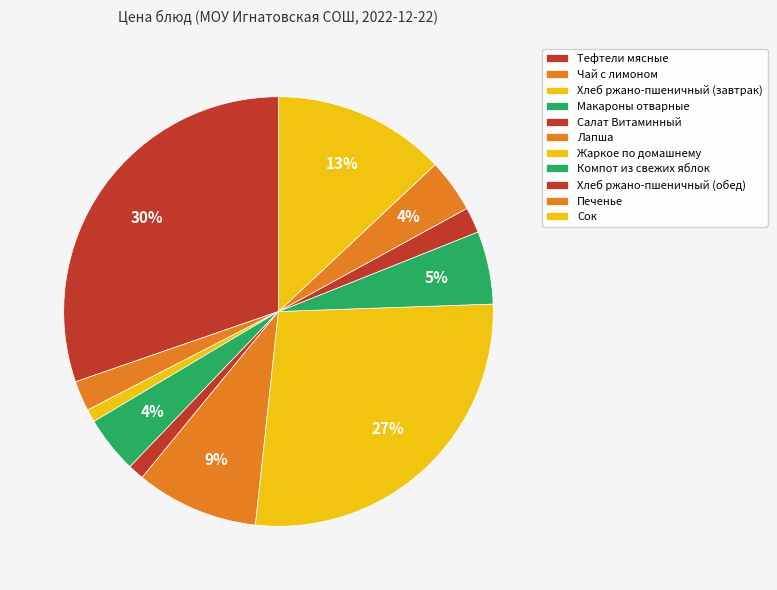

Rank the categories by value from highest to lowest.

Тефтели мясные, Жаркое по домашнему, Сок, Лапша, Компот из свежих яблок, Макароны отварные, Печенье, Чай с лимоном, Хлеб ржано-пшеничный (обед), Салат Витаминный, Хлеб ржано-пшеничный (завтрак)